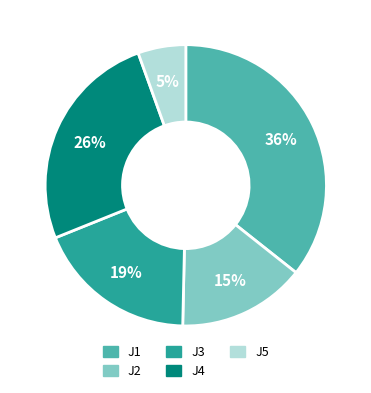

Rank the categories by value from lowest to highest.

J5, J2, J3, J4, J1